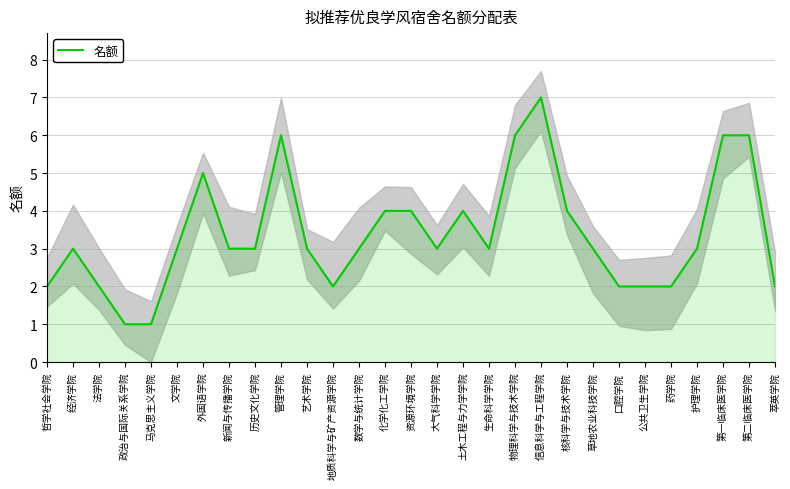

True or false: the data shows 3 at 新闻与传播学院.

True